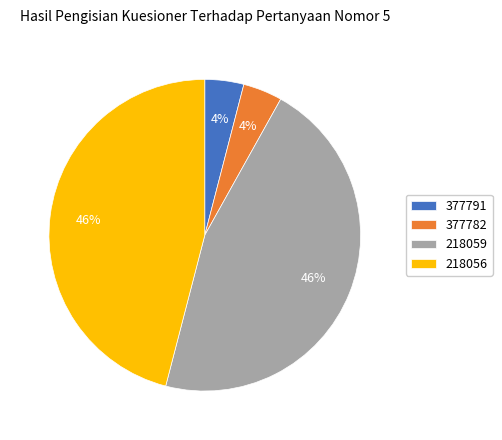

To the nearest percent, what portion does 218056 represent?

46%